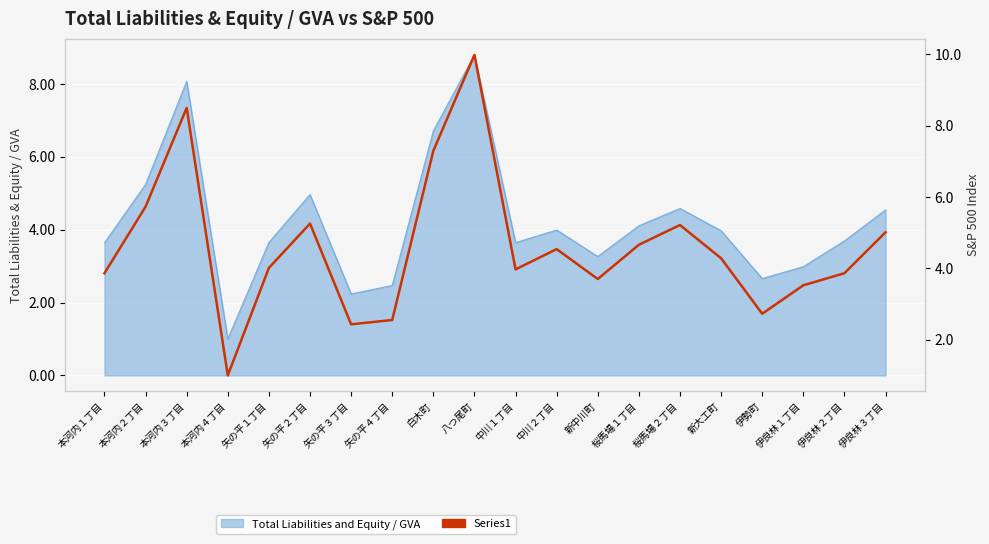

Reading left to right, list all the values displayed in this chart.

3.9	5.7	8.5	1.0	4.0	5.3	2.4	2.6	7.3	10.0	4.0	4.5	3.7	4.7	5.2	4.3	2.7	3.5	3.9	5.0